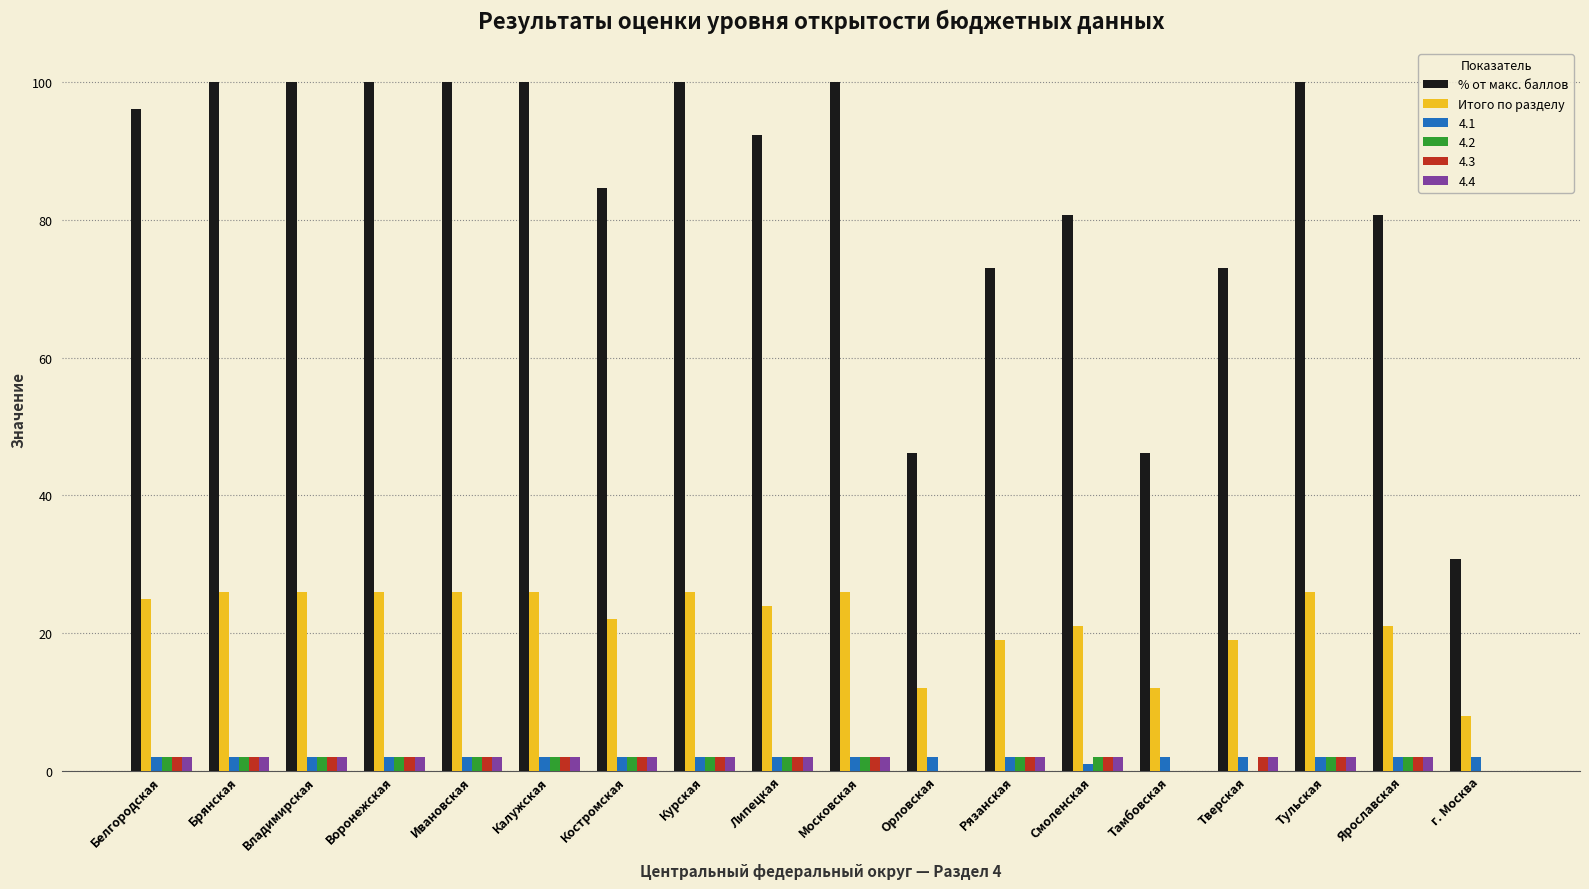

How many groups of bars are there?

18